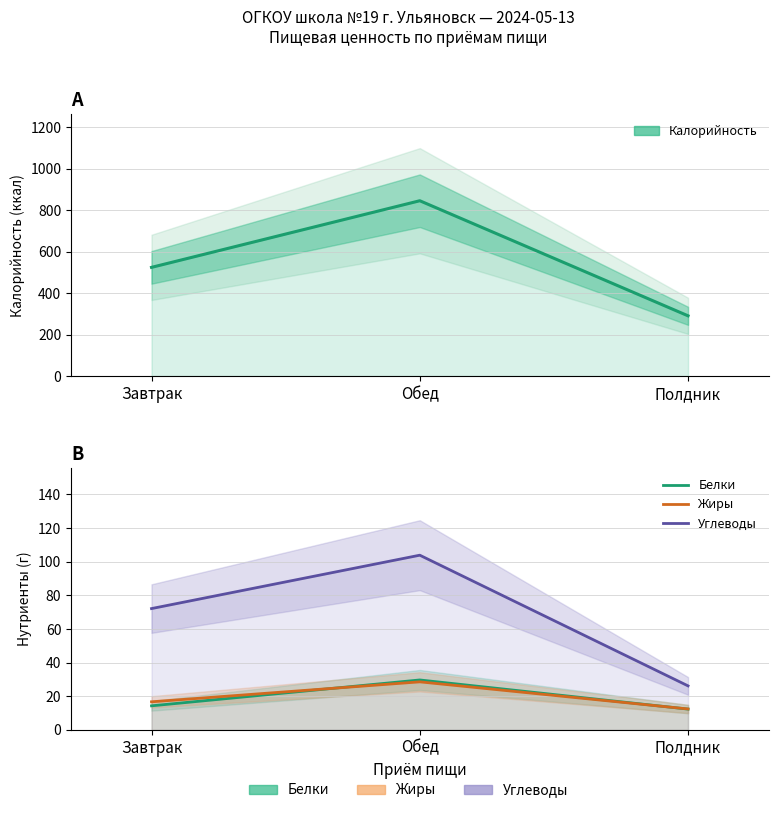

What value does the Белки series have at Завтрак?

14.3